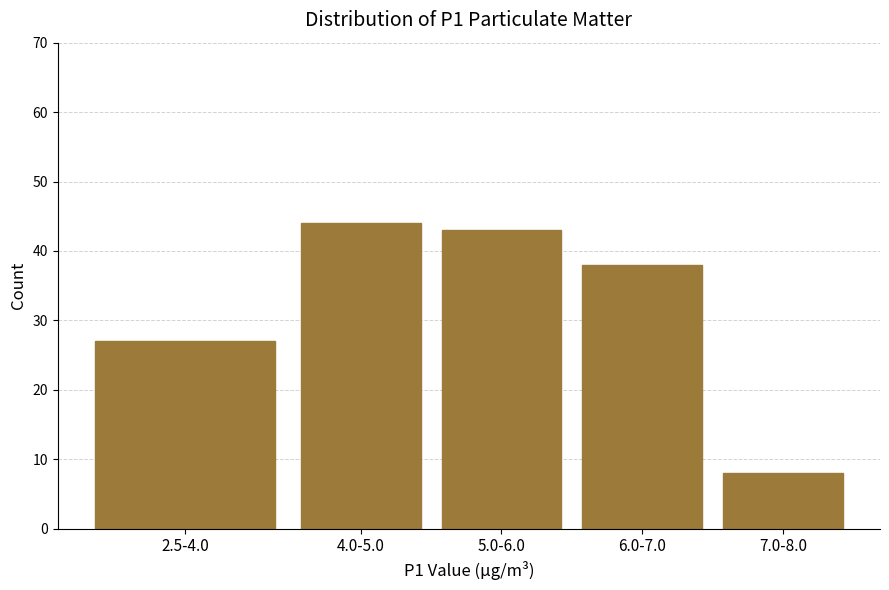

Reading right to left, transcribe all the data shown in this chart.

8	38	43	44	27